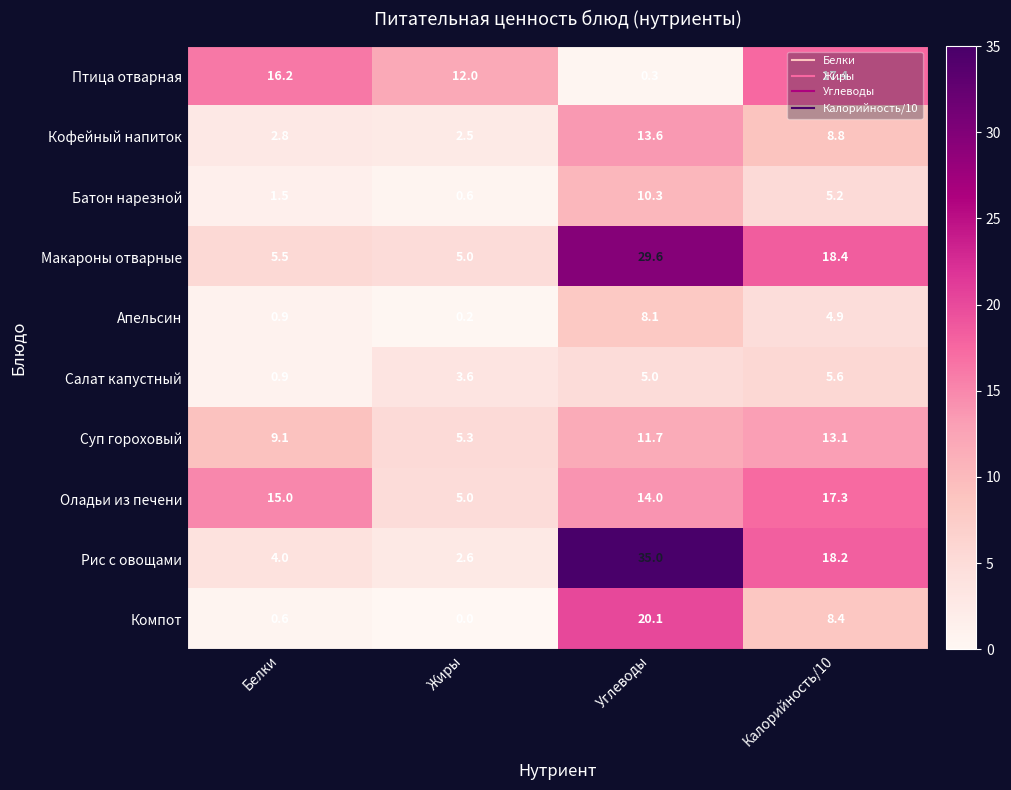

At which category does the chart reach its minimum across all series?

Жиры